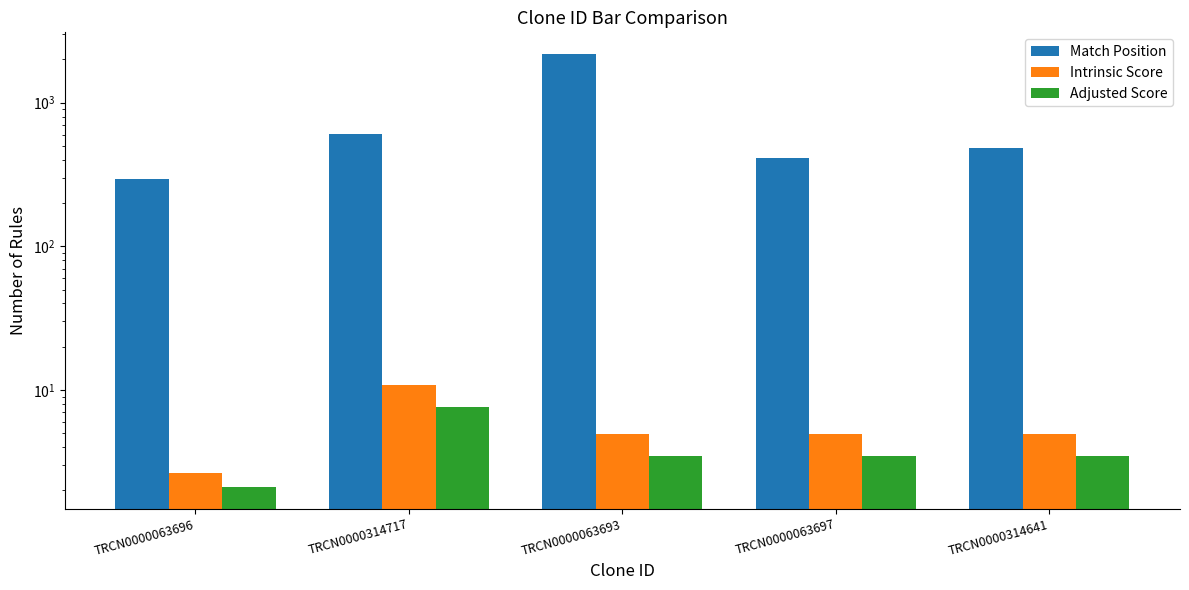

Count the number of categories in the chart.

5